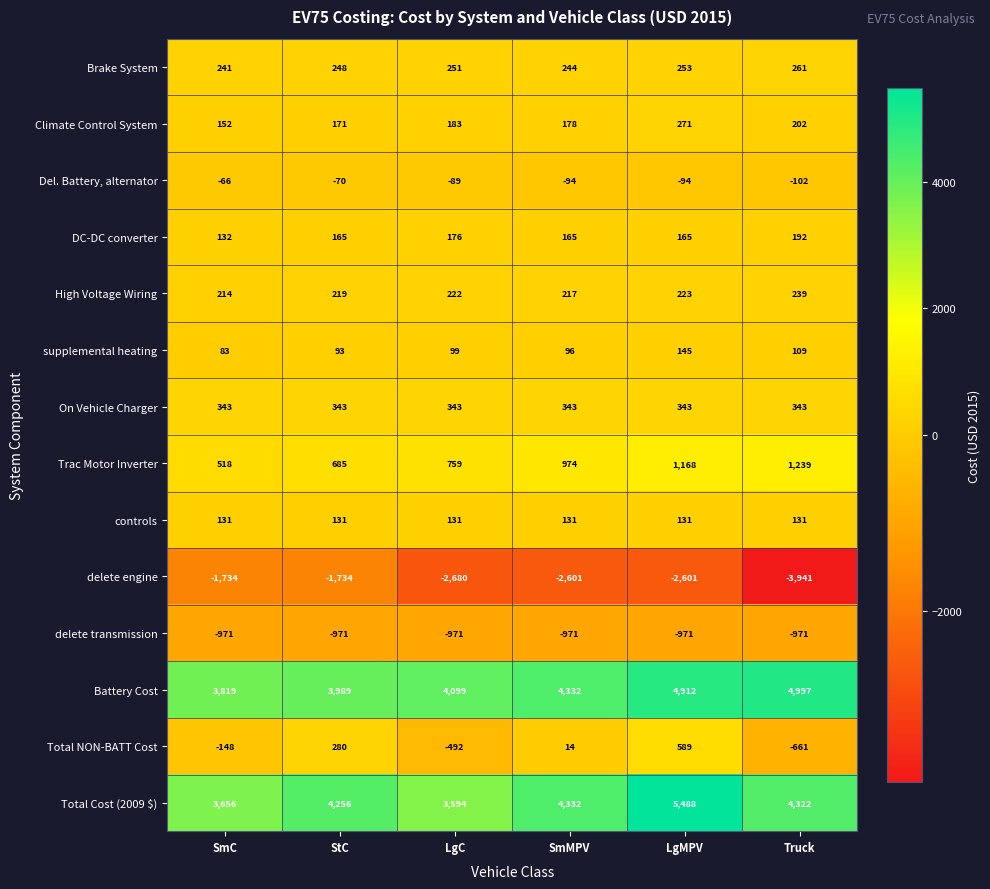

Rank the categories by Total Cost (2009 $) value from lowest to highest.

LgC, SmC, StC, Truck, SmMPV, LgMPV